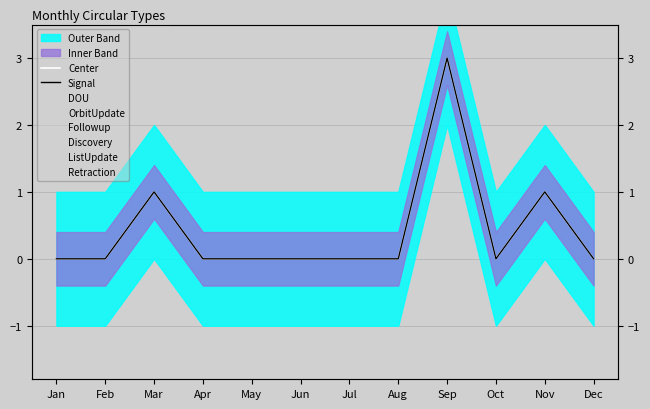

Which category has the highest value in the Center series?

Sep